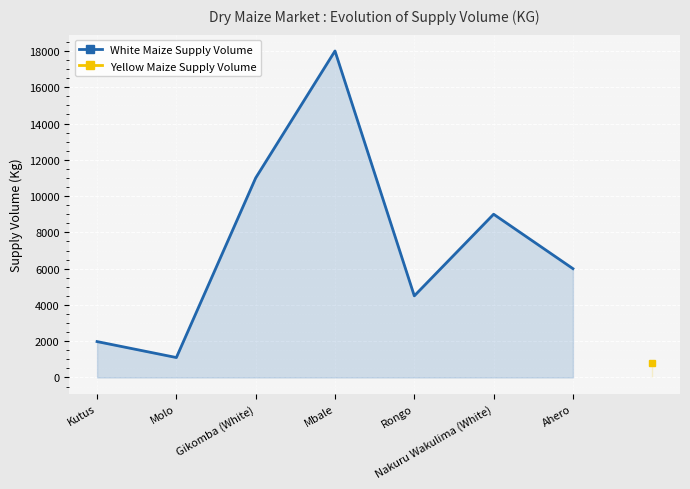

What is the lowest value of the White Maize Supply Volume series?

1100